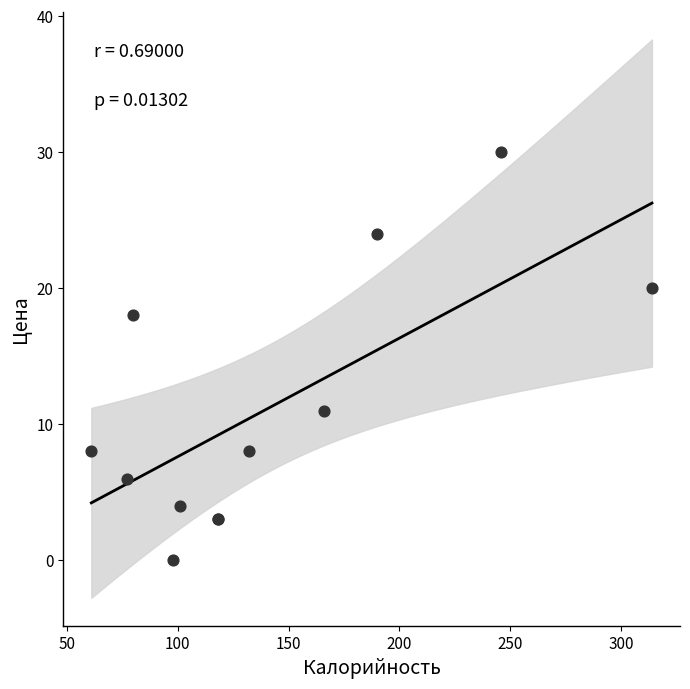

What Y value in the scatter plot is closest to 15?

18